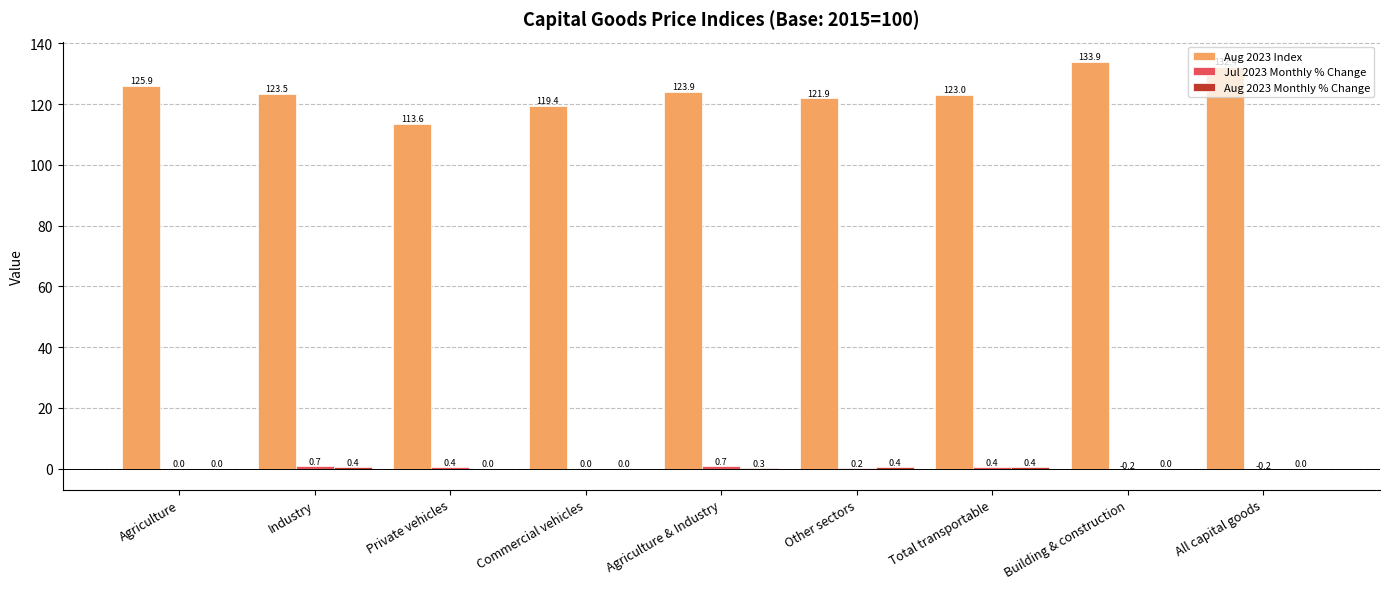

What is the total value across all series at Agriculture?

125.9